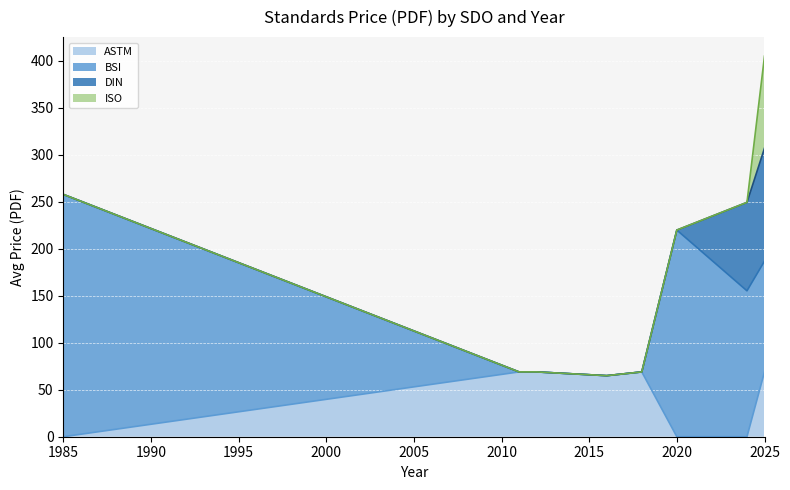

Which series has the widest spread of values?

BSI (GBP)